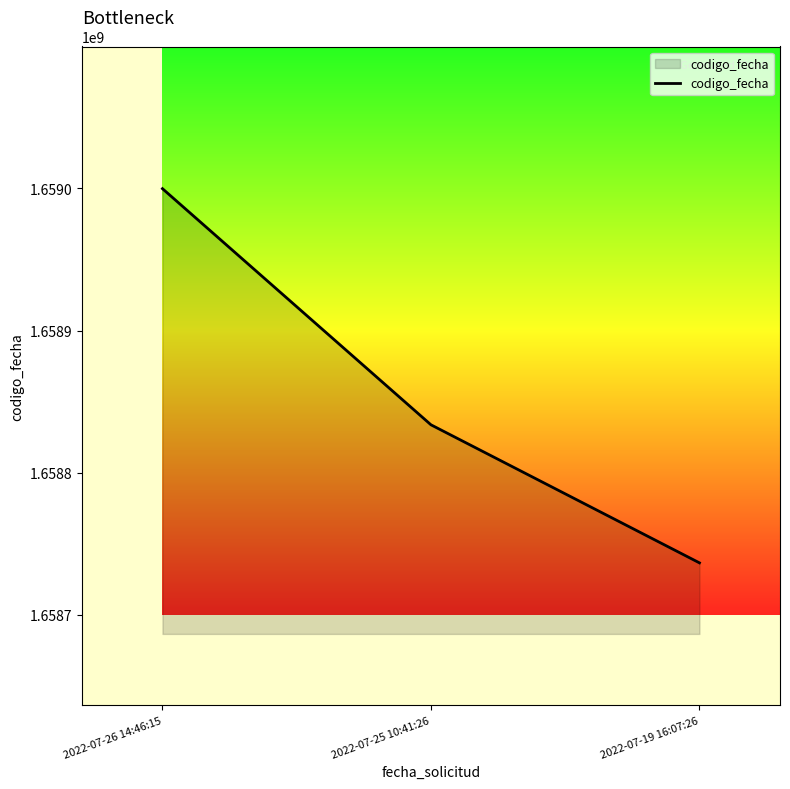

At which label is the value closest to 1658868260?

2022-07-25 10:41:26